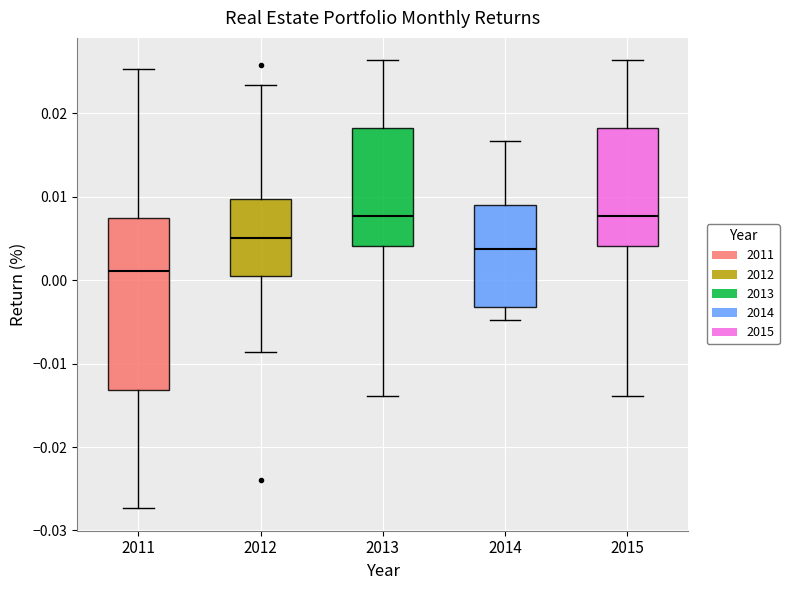

Where is the upper edge of the box at x = 2014 on the y-axis? The values are not printed on the chart, so give them approximately, as read against the axis.

0.009